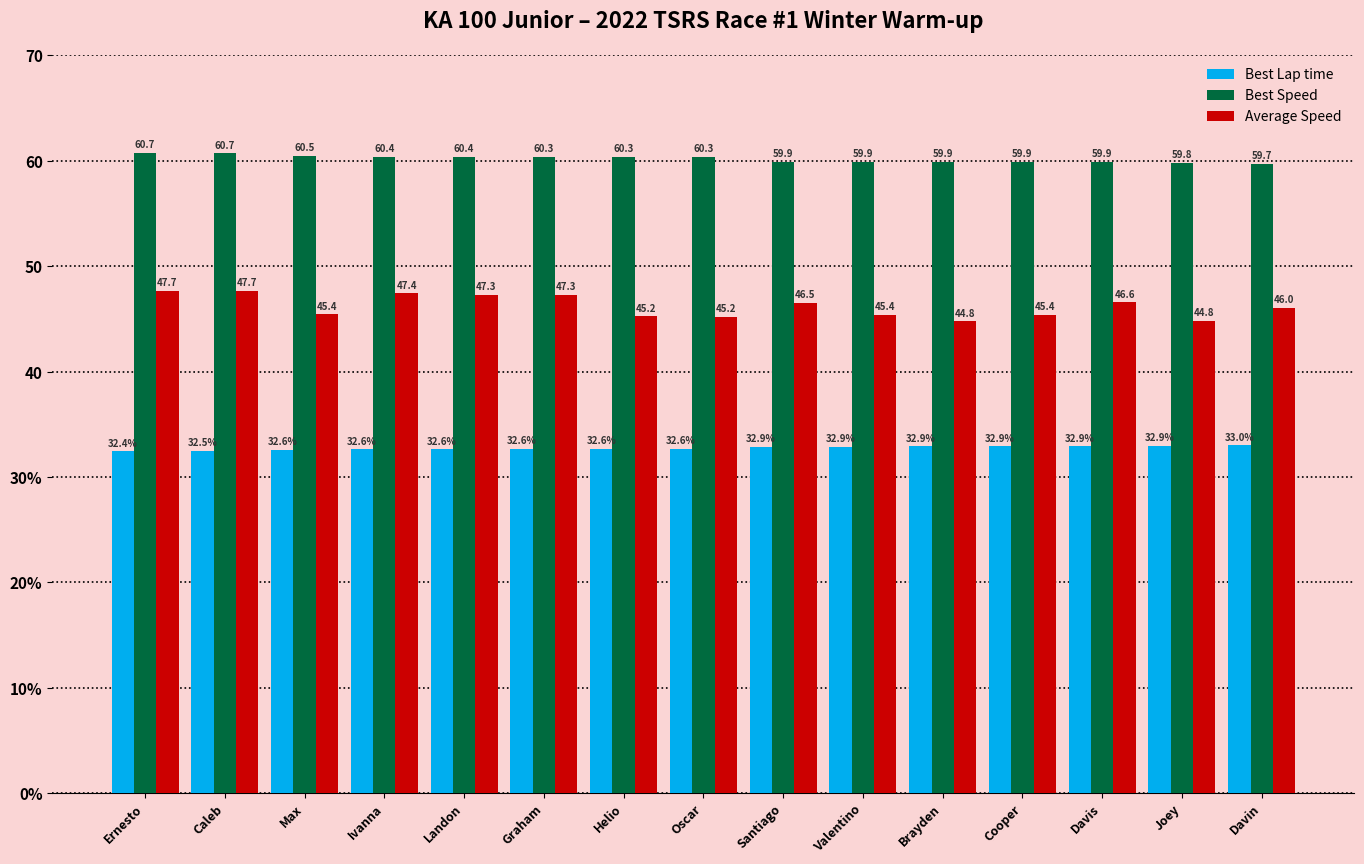

Between Ivanna and Davis, which series saw the biggest shift?

Average Speed